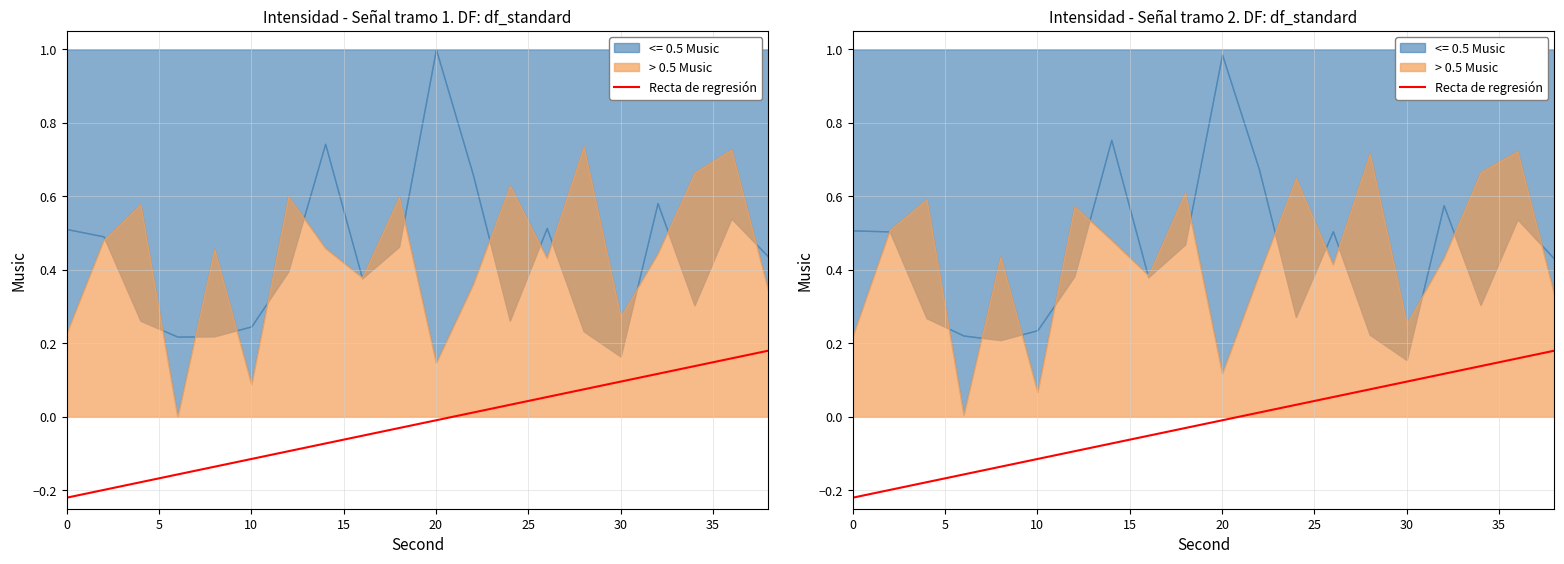

True or false: the data has more than 2 interior local peaks.

False